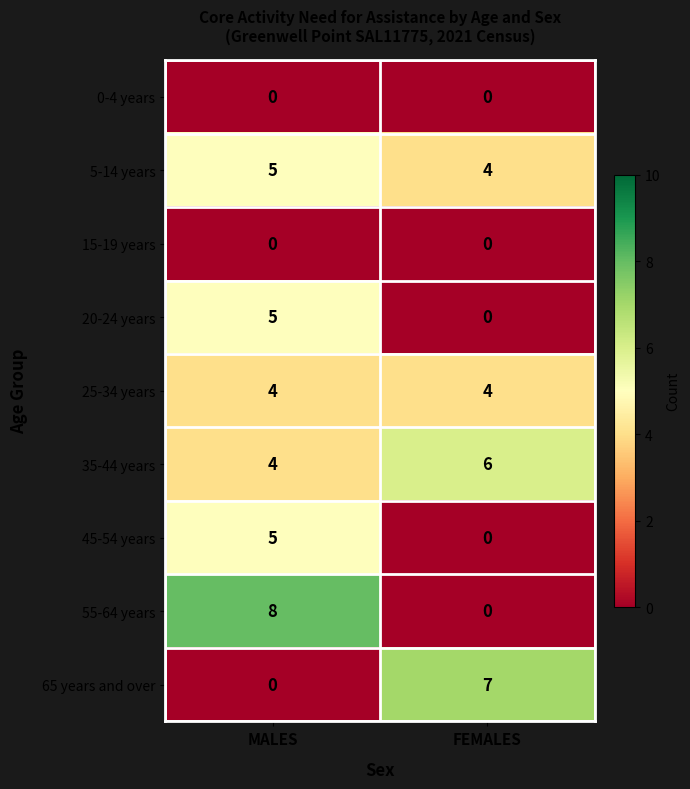

Rank the categories by 65 years and over value from lowest to highest.

MALES, FEMALES